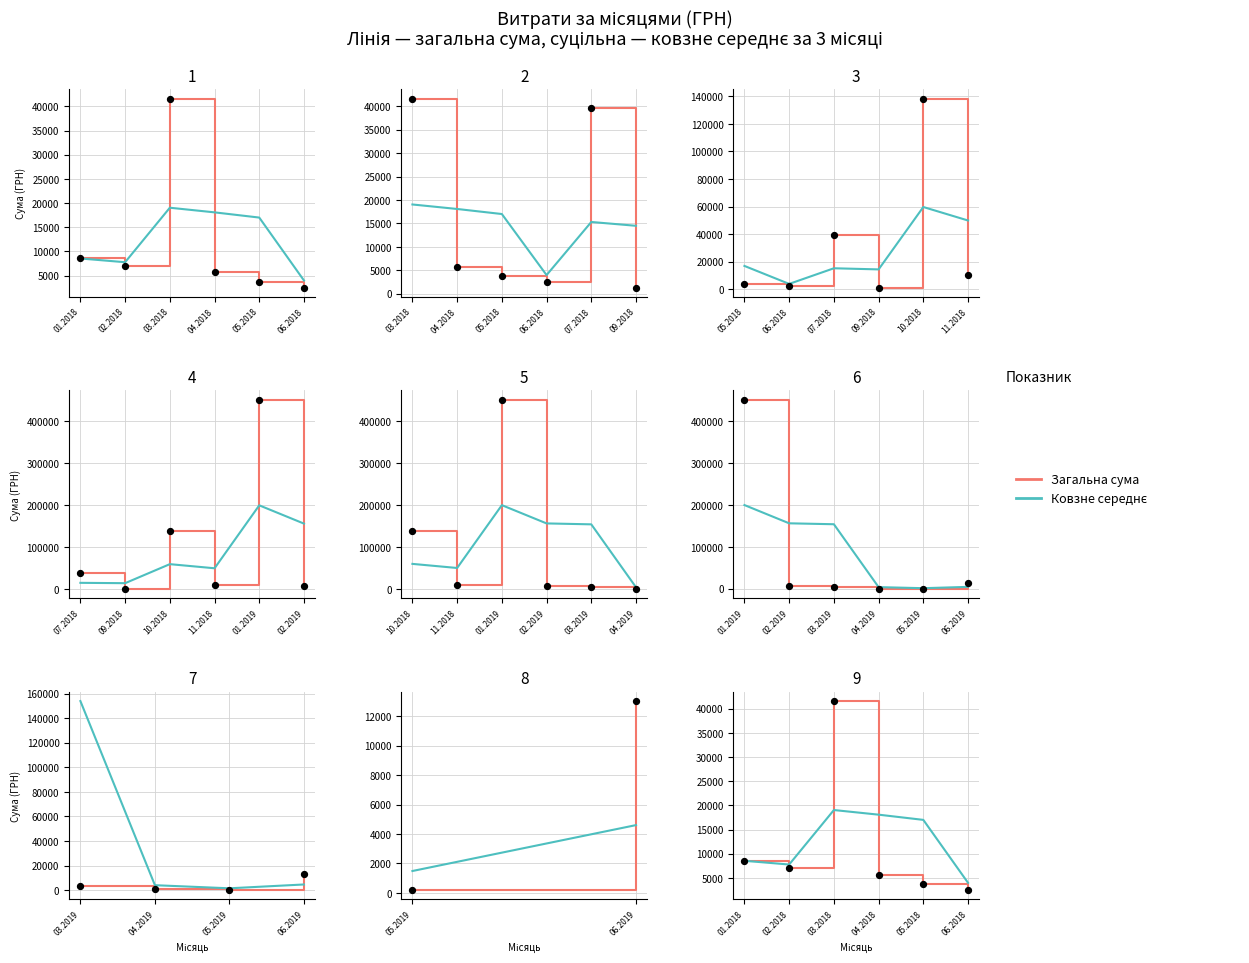

Which series has the widest spread of Y values?

Загальна сума